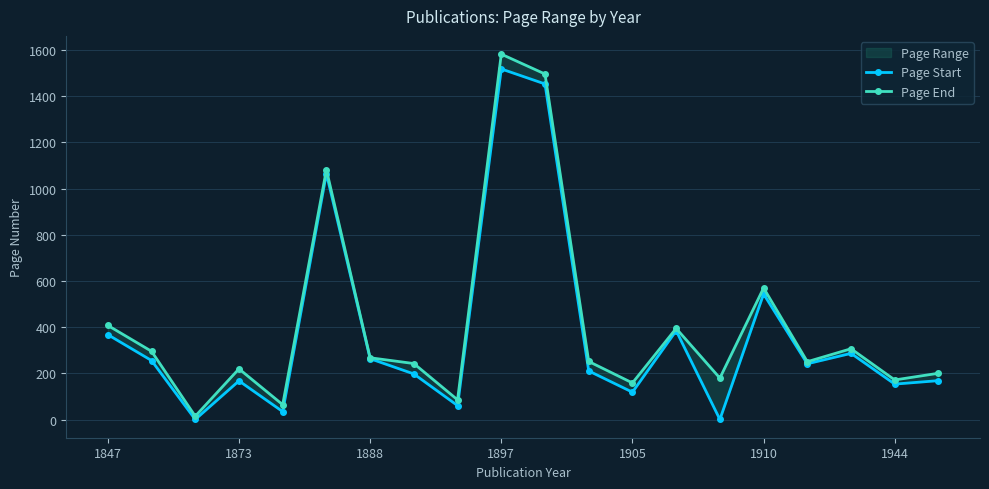

Reading left to right, transcribe all the data shown in this chart.

Page Start: 368	256	1	168	35	1065	264	198	61	1518	1453	211	119	385	1	544	242	287	154	169
Page End: 408	296	15	220	65	1082	268	243	86	1582	1496	252	159	395	180	570	251	307	172	201